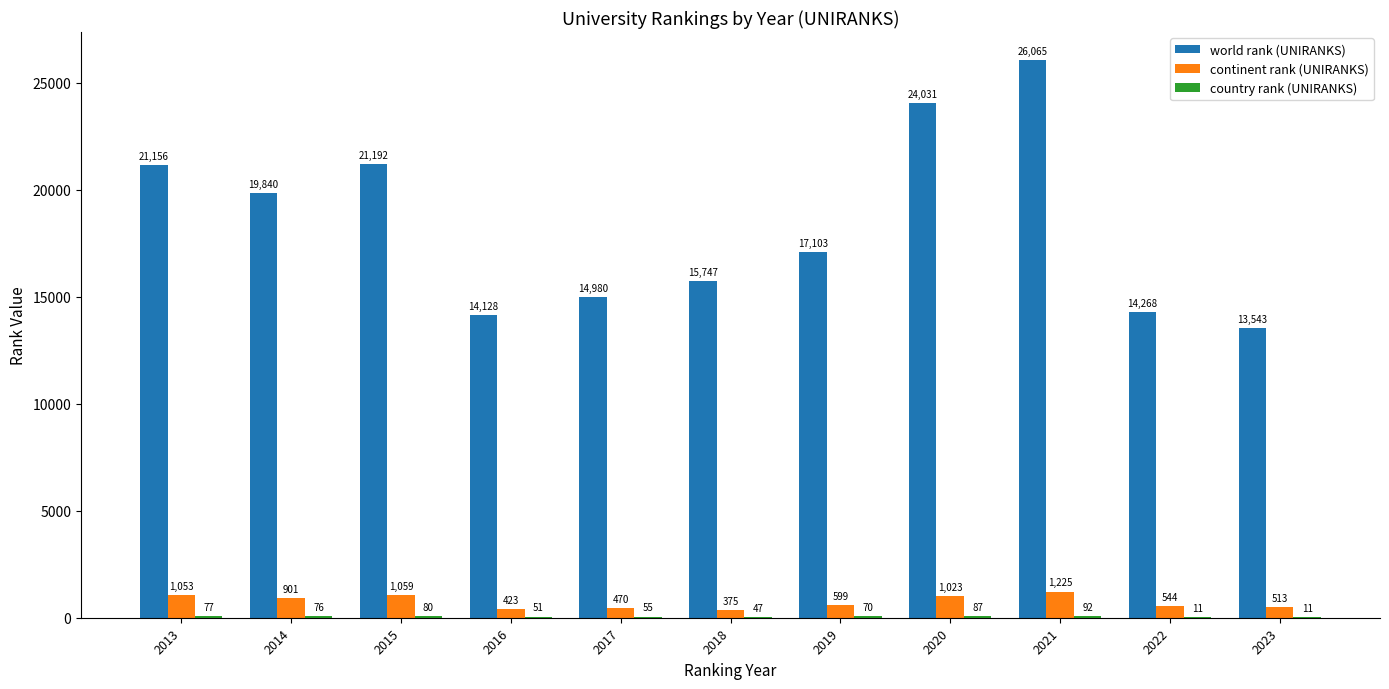

What is the approximate value of continent rank (UNIRANKS) at 2017, to the nearest 10?

470